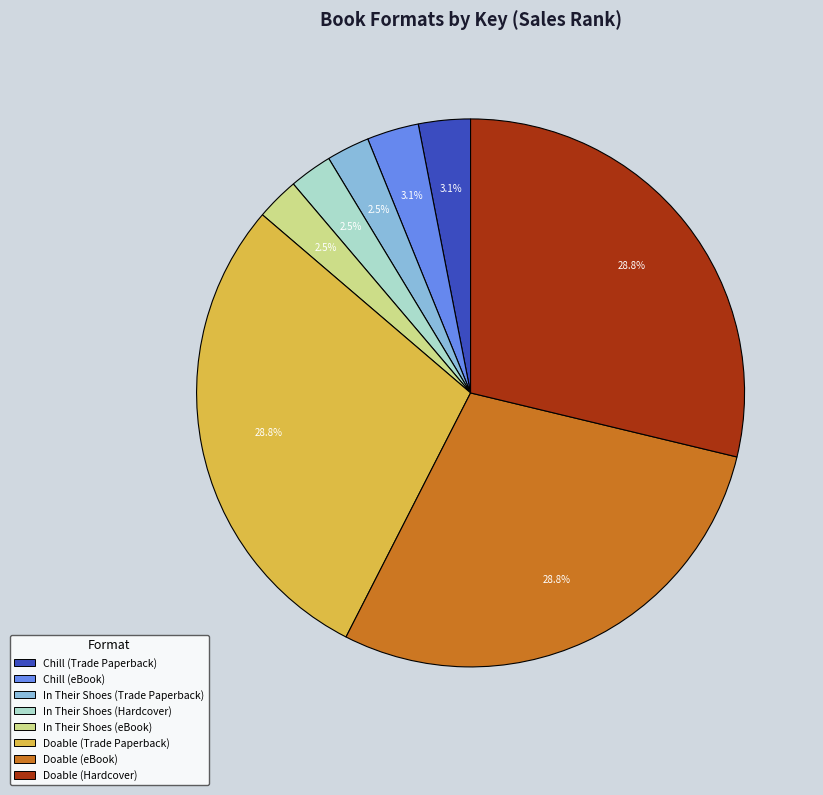

The Doable (eBook) slice represents 37% of the pie. True or false?

False